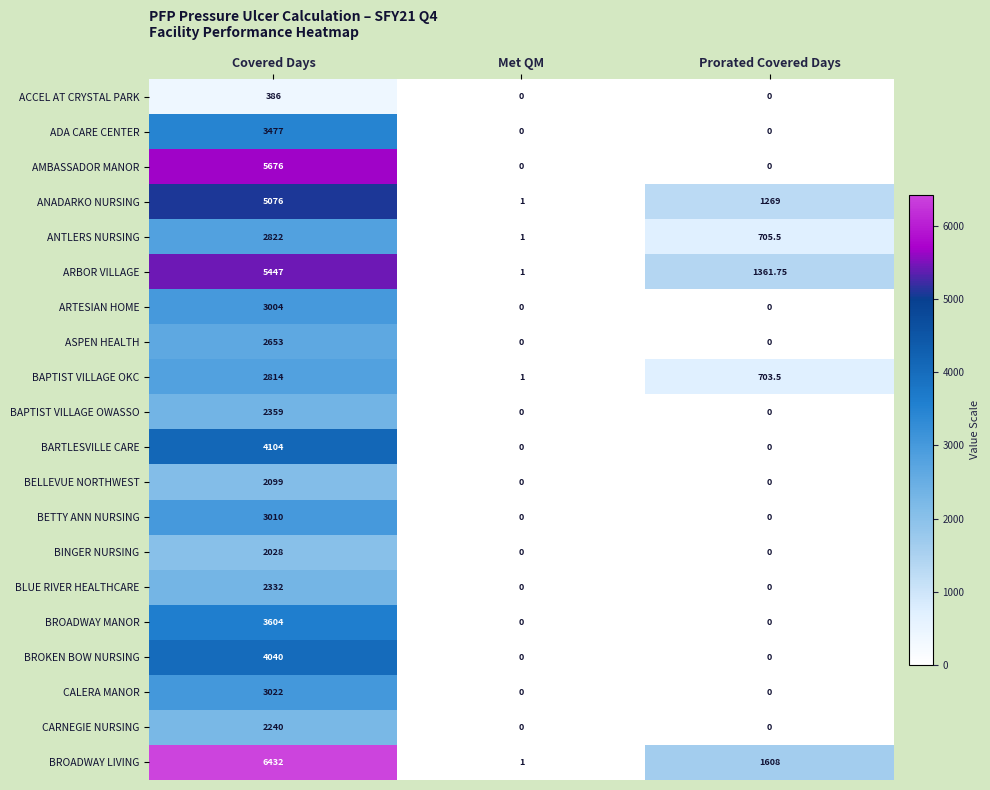

At which category does the chart reach its peak across all series?

Covered Days